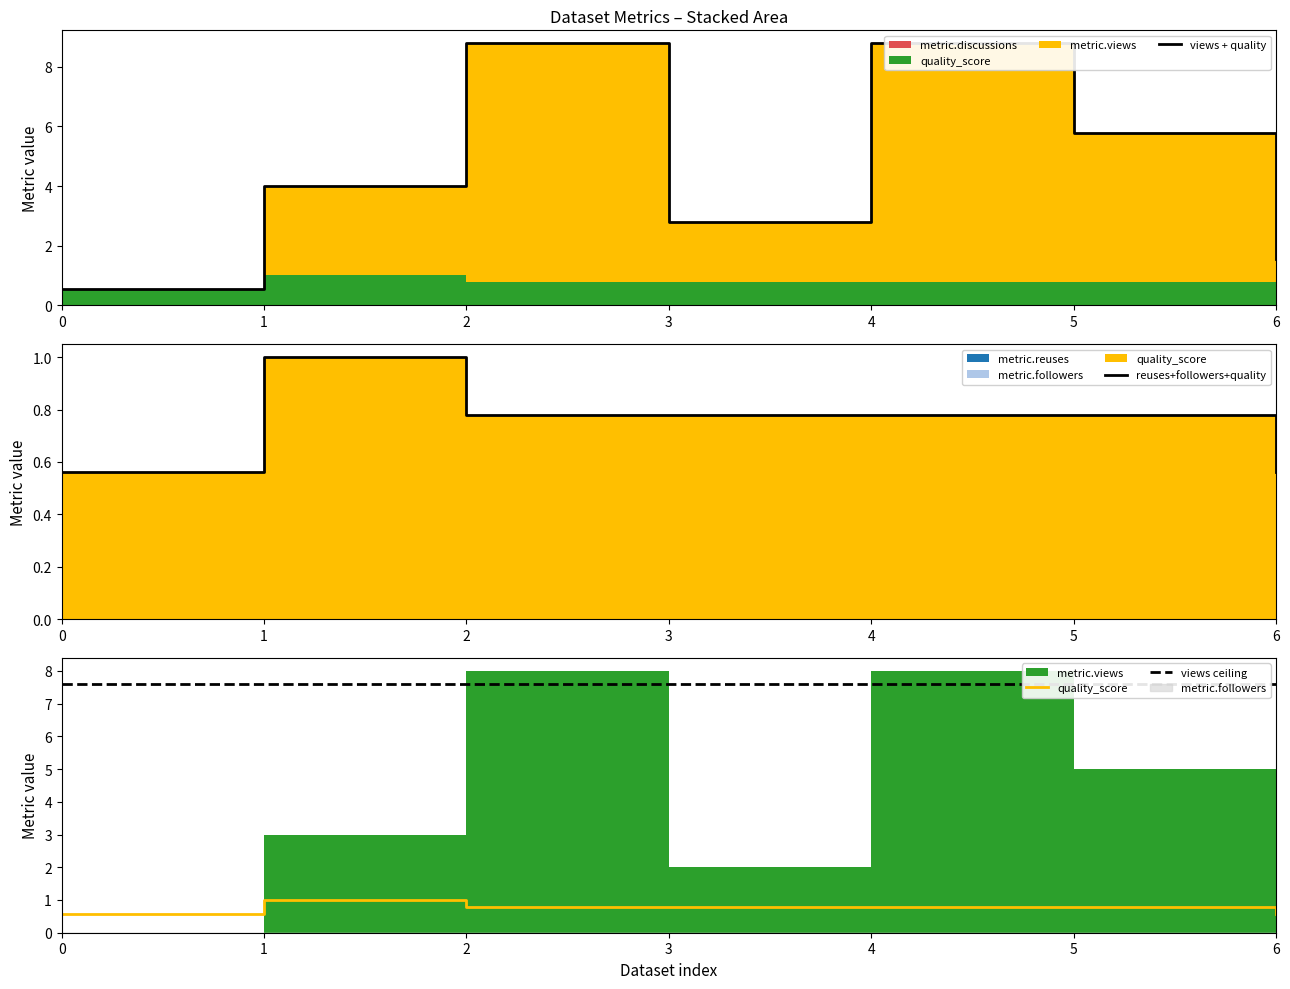

The metric.discussions series shows 0.0 at 2. True or false?

True